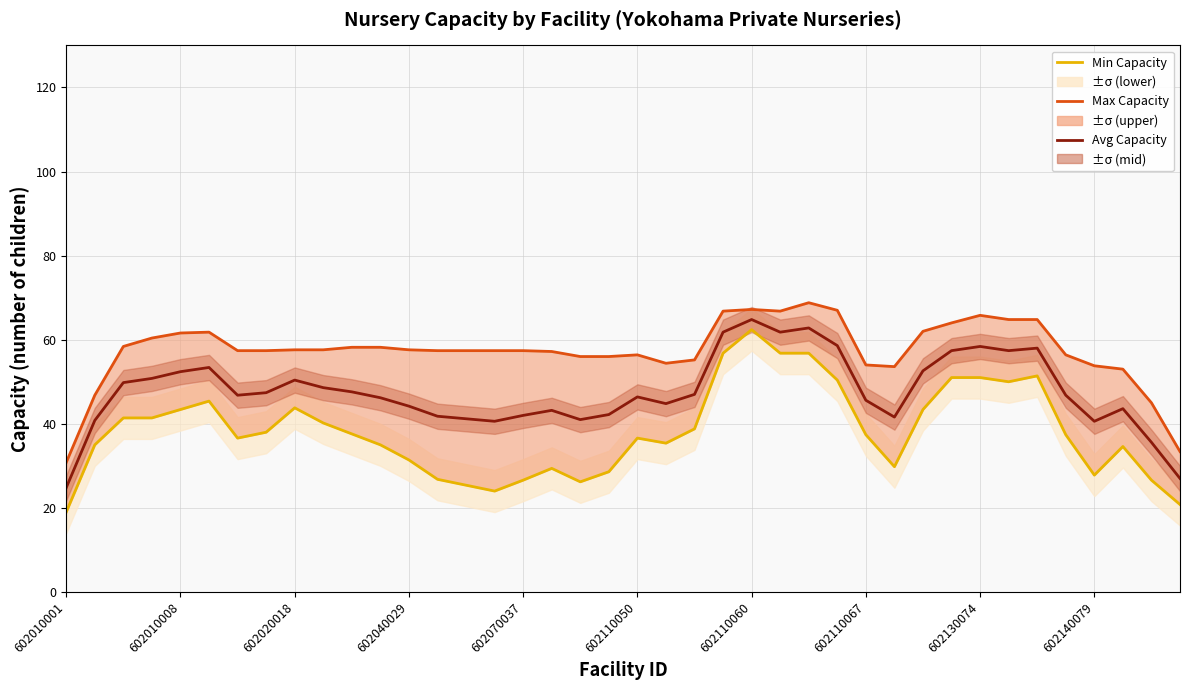

Is it true that Min Capacity equals 9.5 at 602010008?

False